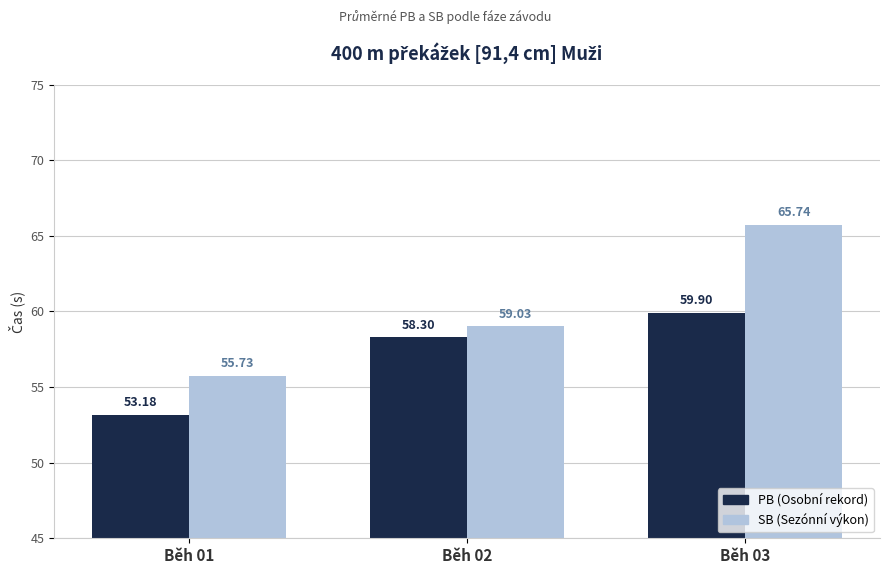

What is the total value across all series at Běh 03?

125.6